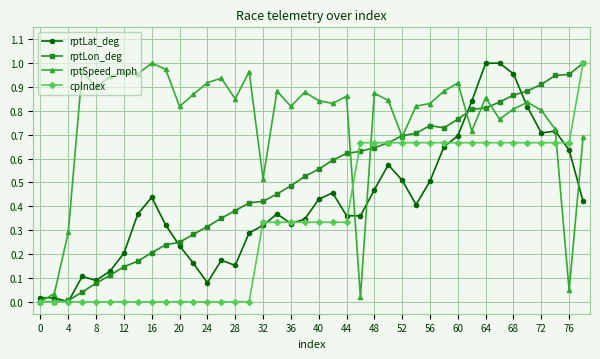

Which series has the largest total across all categories?

rptSpeed_mph